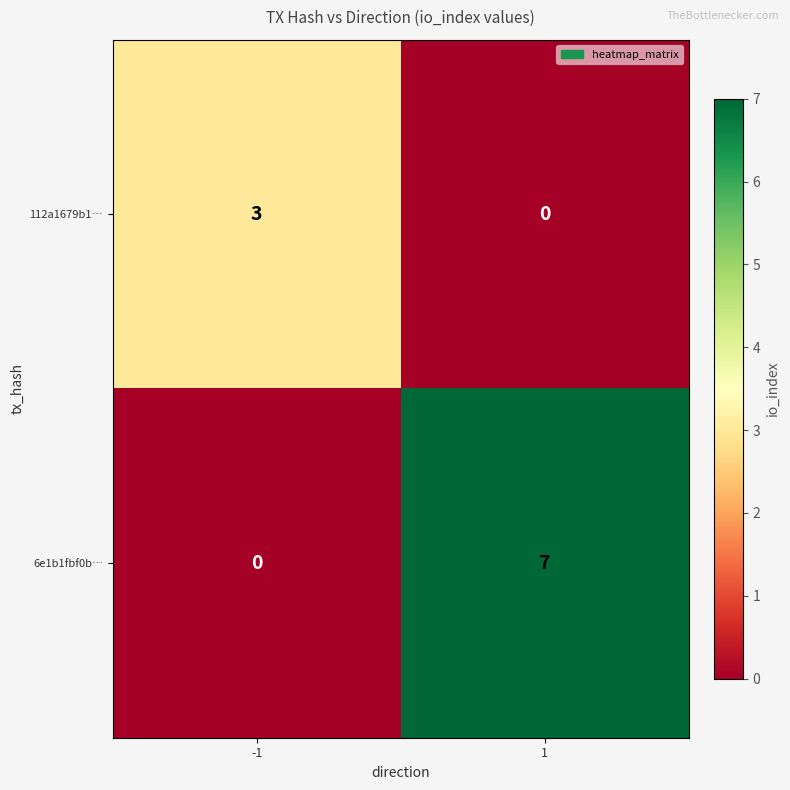

Reading left to right, transcribe all the data shown in this chart.

112a1679b1…: 3	0
6e1b1fbf0b…: 0	7